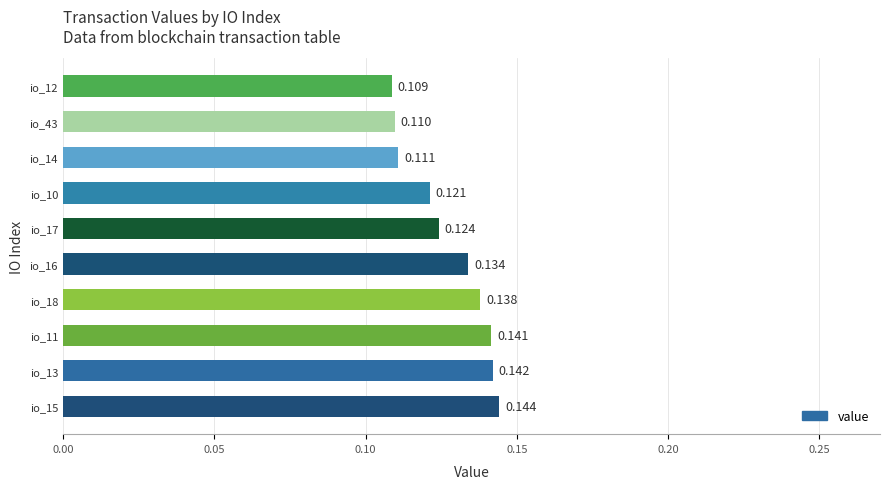

Rank the categories by value from highest to lowest.

io_15, io_13, io_11, io_18, io_16, io_17, io_10, io_14, io_43, io_12